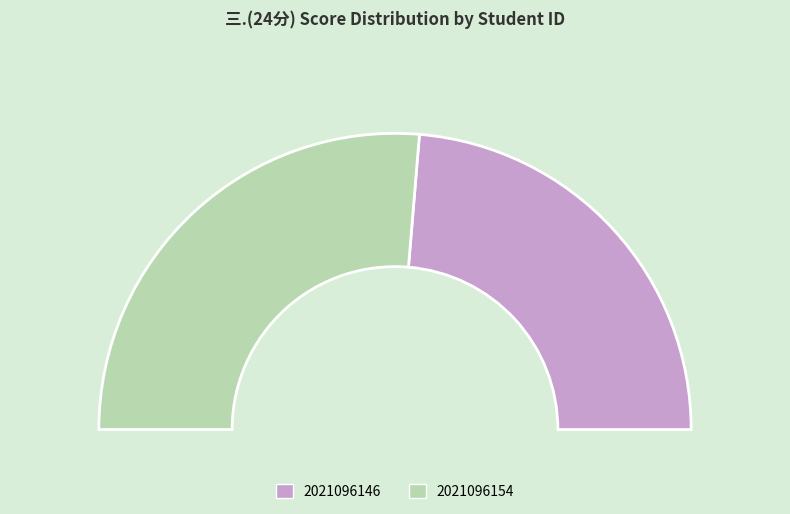

What is the total percentage of 2021096146 and 2021096154?

100.0%